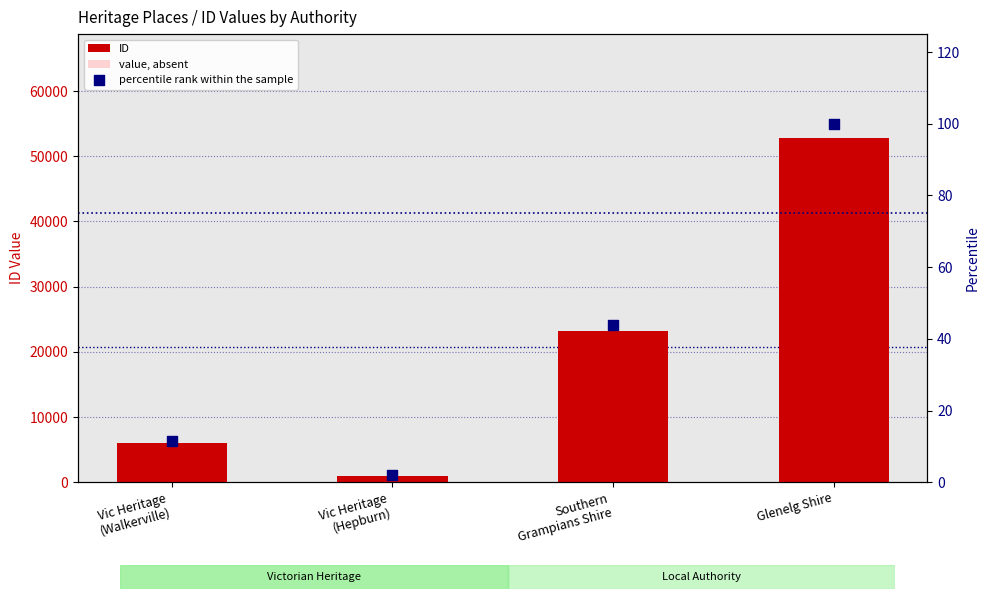

Which series reaches the maximum Y coordinate?

ID